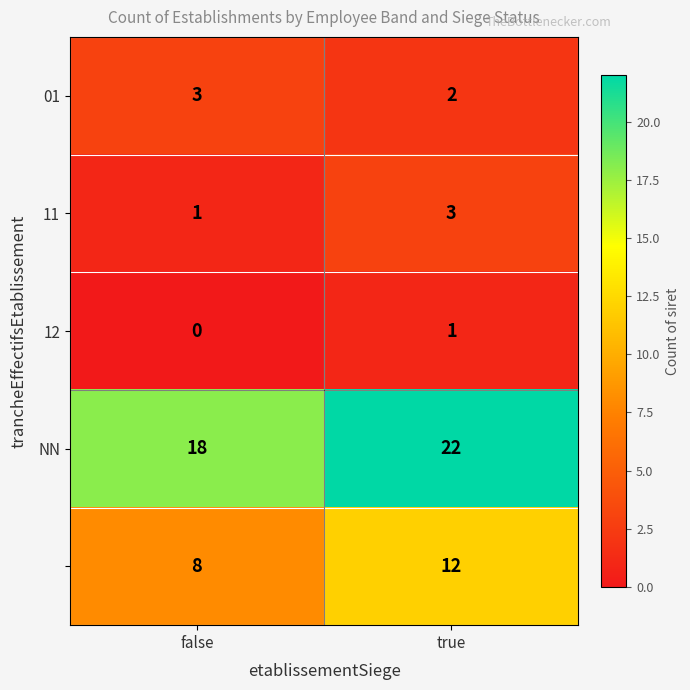

What is the total value across all series at true?

40